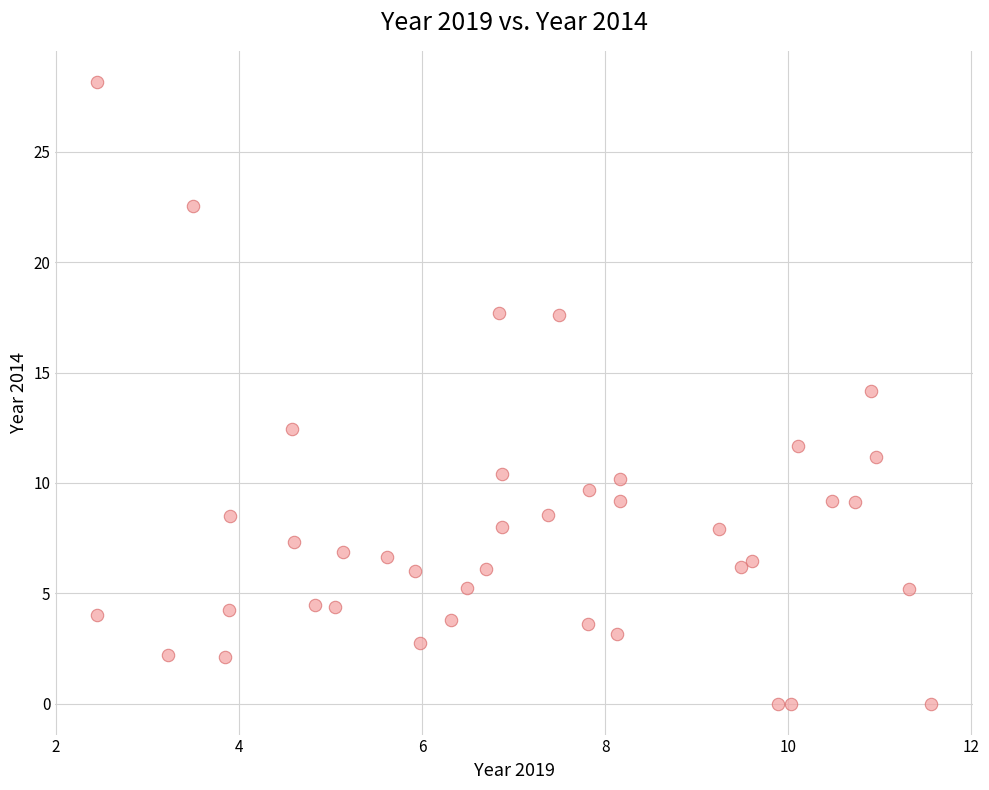

What is the range of X values (max minus min)?

9.1